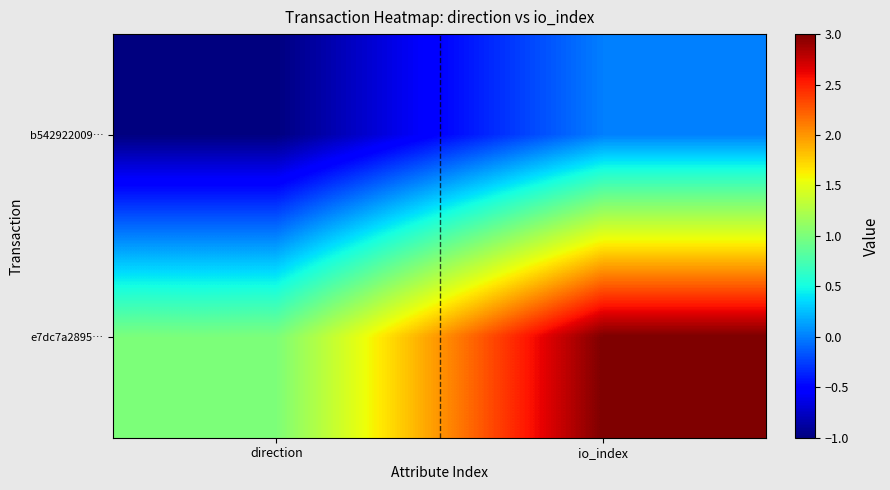

What is the spread (max minus min) of values at direction?

2